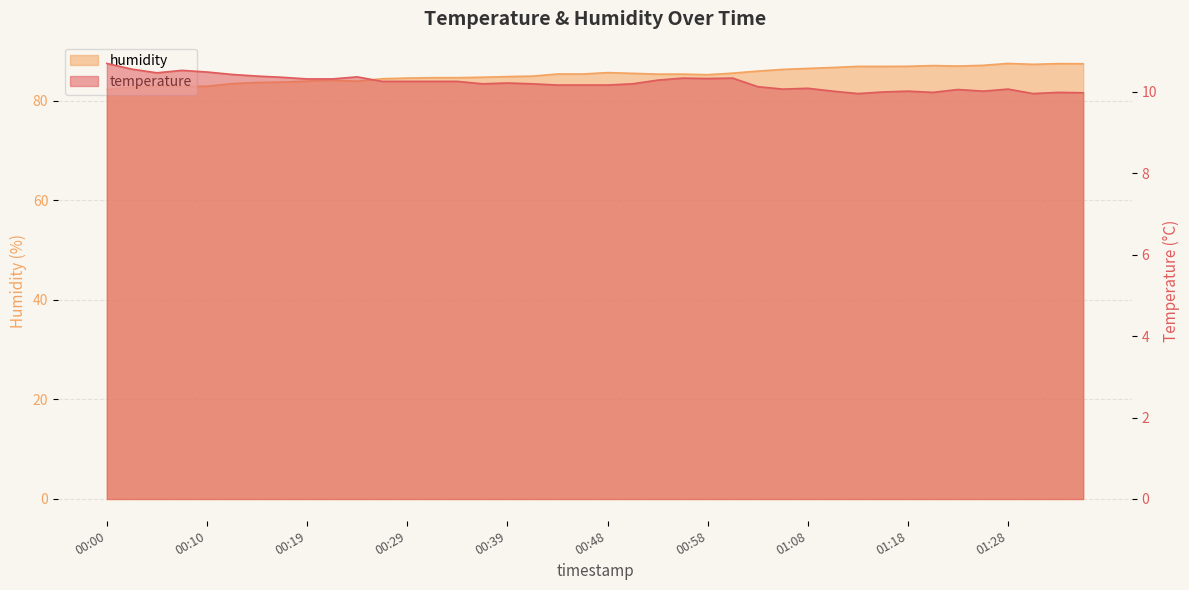

Reading left to right, extract all data points from this chart.

temperature: 00:00=10.7	00:02=10.6	00:05=10.5	00:07=10.5	00:10=10.5	00:12=10.4	00:14=10.4	00:17=10.3	00:19=10.3	00:22=10.3	00:24=10.4	00:26=10.2	00:29=10.2	00:31=10.2	00:34=10.2	00:36=10.2	00:39=10.2	00:41=10.2	00:43=10.2	00:46=10.2	00:48=10.2	00:51=10.2	00:53=10.3	00:56=10.3	00:58=10.3	01:01=10.3	01:03=10.1	01:05=10.1	01:08=10.1	01:10=10.0	01:13=9.9	01:15=10.0	01:18=10.0	01:20=10.0	01:23=10.1	01:25=10.0	01:28=10.1	01:30=9.9	01:33=10.0	01:35=10.0
humidity: 00:00=82.3	00:02=82.7	00:05=82.9	00:07=82.9	00:10=82.9	00:12=83.4	00:14=83.7	00:17=83.8	00:19=83.9	00:22=84.1	00:24=83.9	00:26=84.4	00:29=84.6	00:31=84.6	00:34=84.6	00:36=84.7	00:39=84.9	00:41=85.0	00:43=85.4	00:46=85.4	00:48=85.7	00:51=85.5	00:53=85.3	00:56=85.3	00:58=85.2	01:01=85.5	01:03=86.0	01:05=86.3	01:08=86.5	01:10=86.7	01:13=86.9	01:15=86.9	01:18=86.9	01:20=87.1	01:23=87.0	01:25=87.1	01:28=87.5	01:30=87.3	01:33=87.5	01:35=87.4